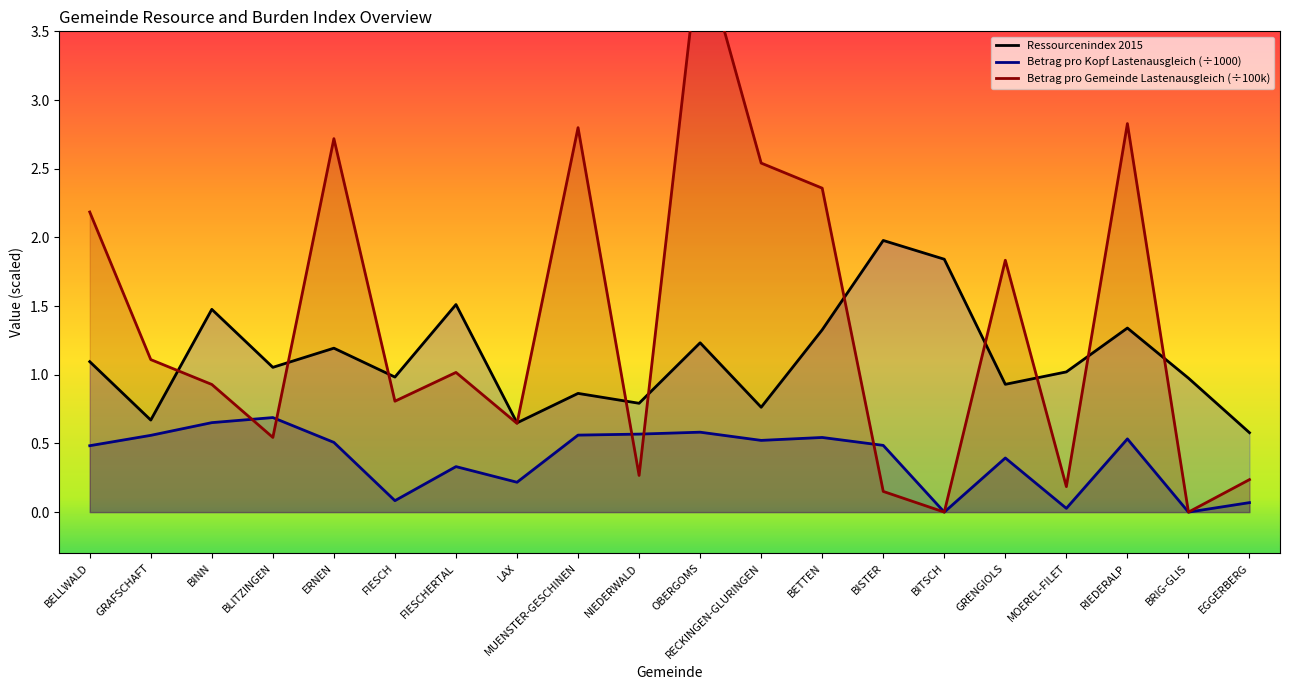

What is the label of the 19th point from the right?

GRAFSCHAFT